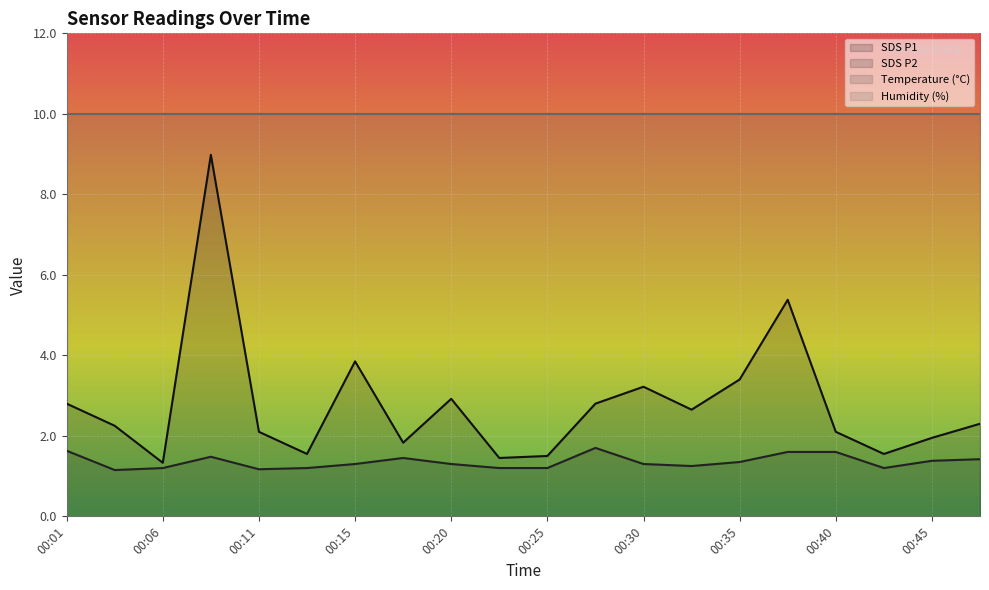

The SDS P2 series shows 1.4 at 00:45. True or false?

True